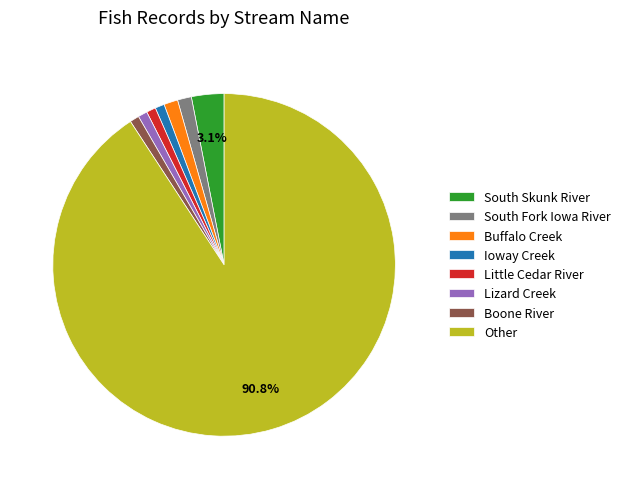

Which category has the biggest portion of the pie?

Other